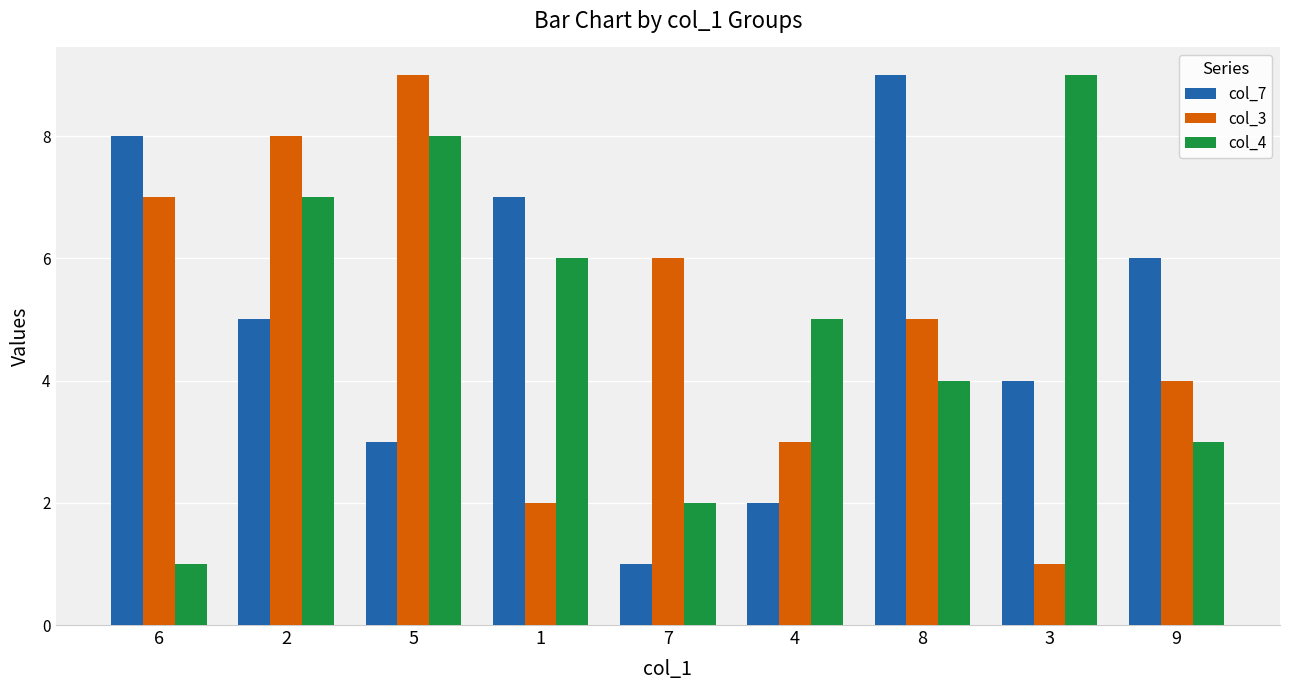

At how many categories does at least one series exceed 3?

9